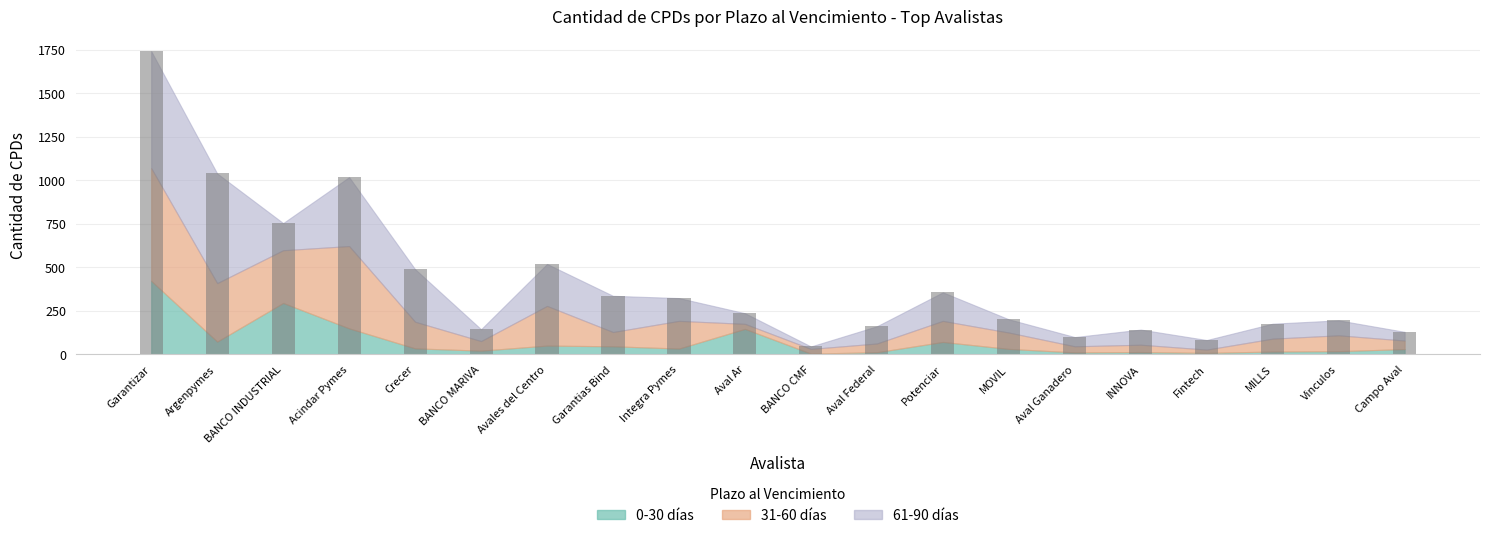

Which category has the lowest value in the 0-30 dias series?

BANCO CMF